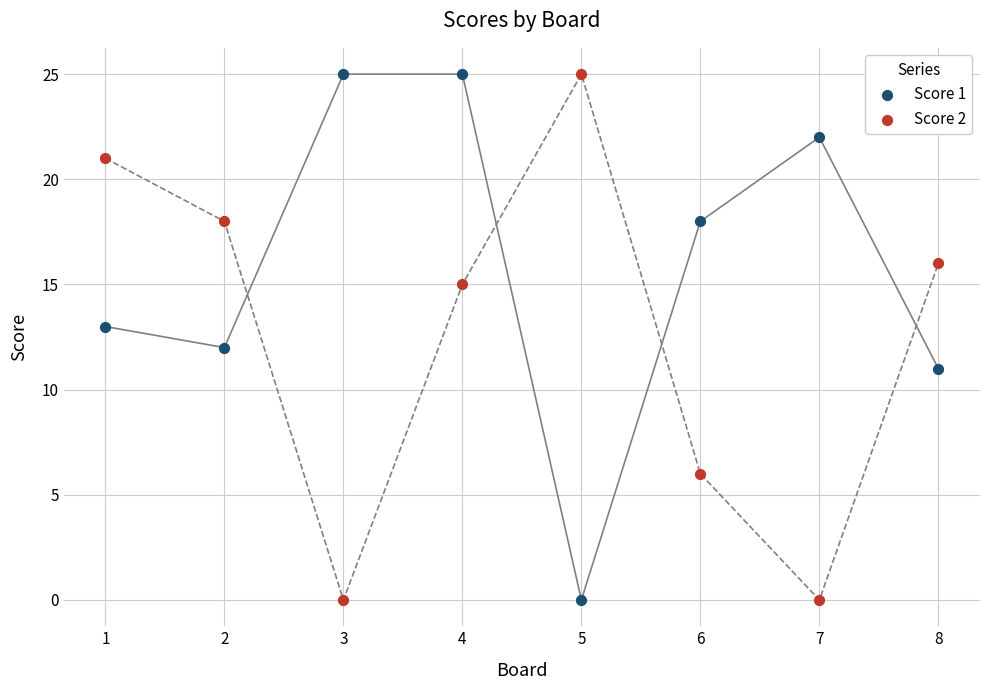

What is the X range (max minus min) for the scatter plot?

7